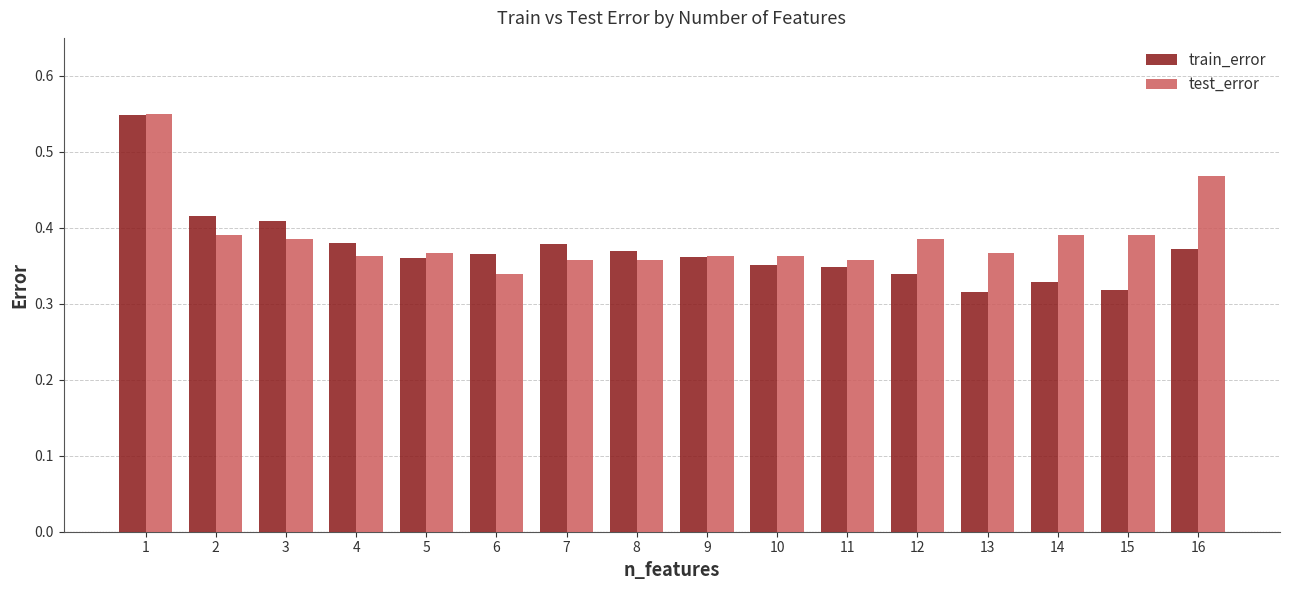

How many bars are there in each group?

2